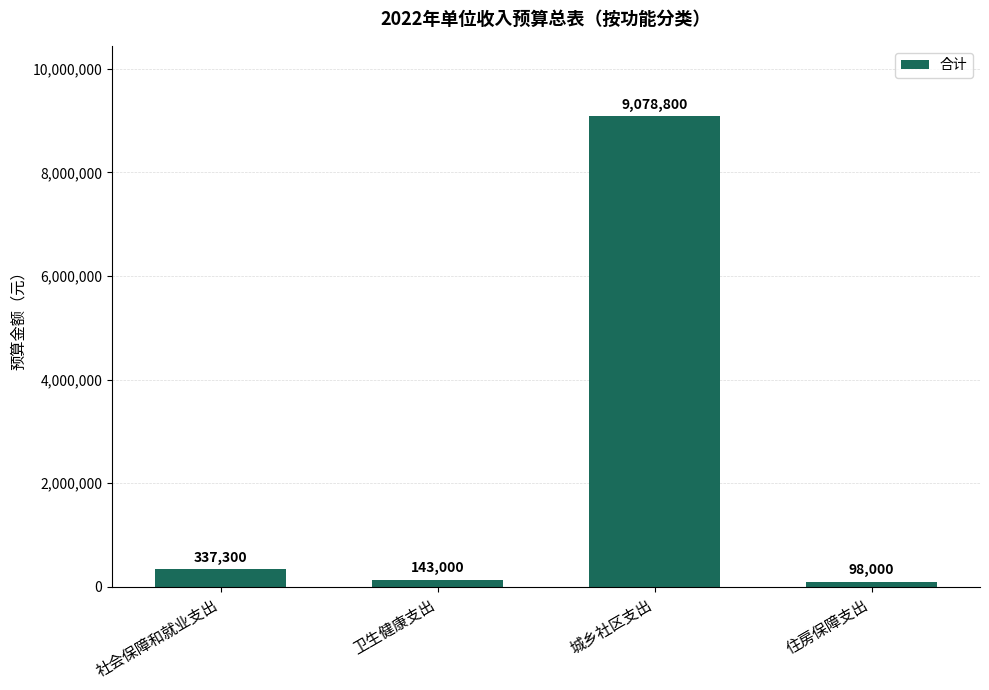

Reading right to left, what are all the values shown in this chart?

住房保障支出=98000	城乡社区支出=9078800	卫生健康支出=143000	社会保障和就业支出=337300